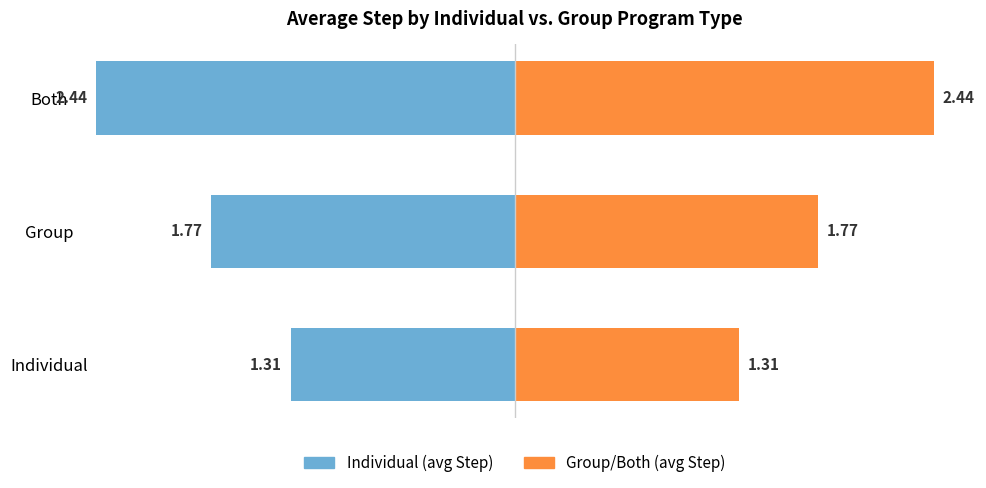

Reading right to left, what are all the values shown in this chart?

Individual (avg Step): -2.4	-1.8	-1.3
Group/Both (avg Step): 2.4	1.8	1.3